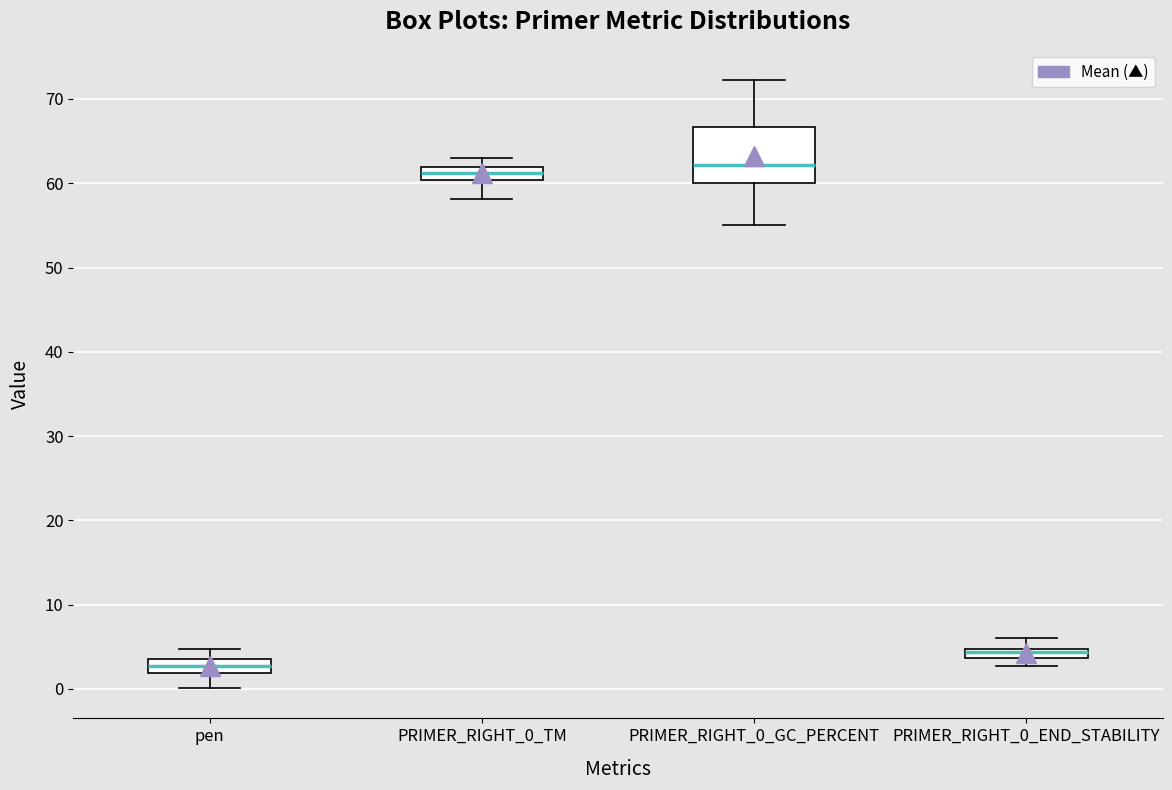

Where does the lower whisker of the box for PRIMER_RIGHT_0_GC_PERCENT end on the y-axis? The values are not printed on the chart, so give them approximately, as read against the axis.

55